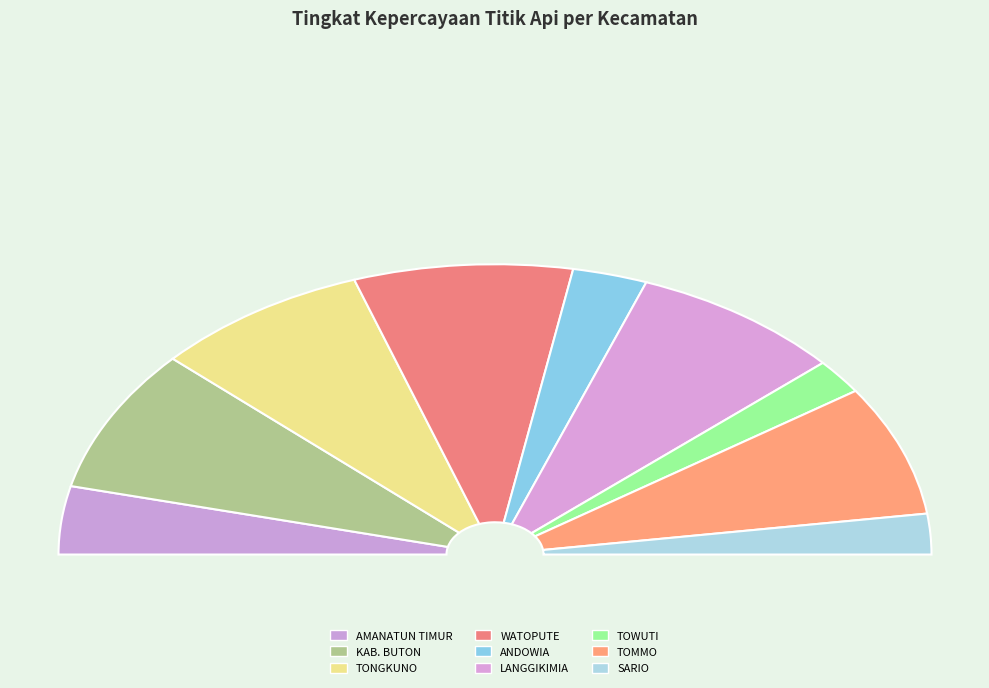

To the nearest percent, what percentage of the pie is KAB. BUTON?

16%